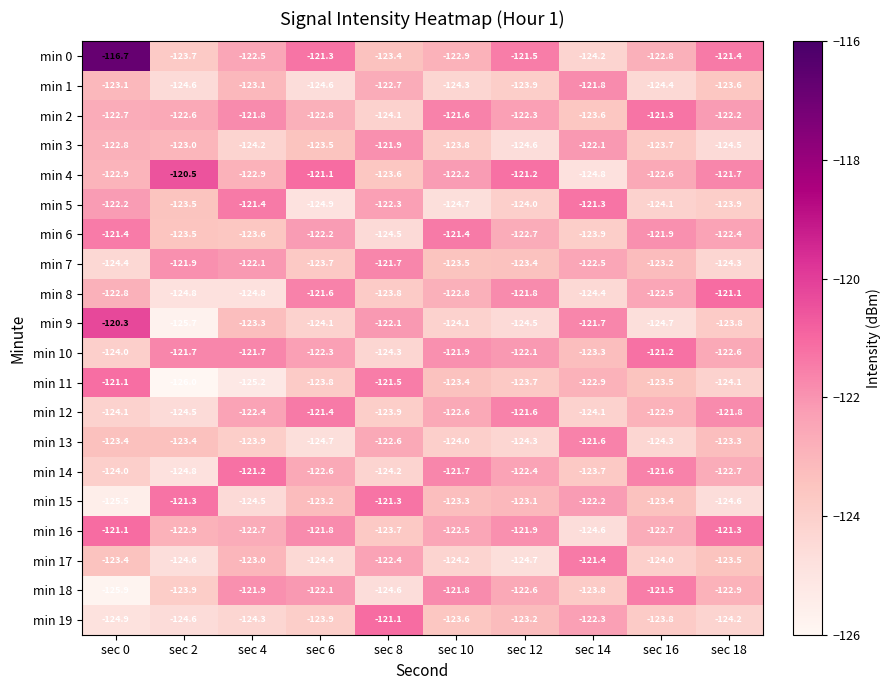

What is the difference between the min 5 values at sec 16 and sec 4?

2.7